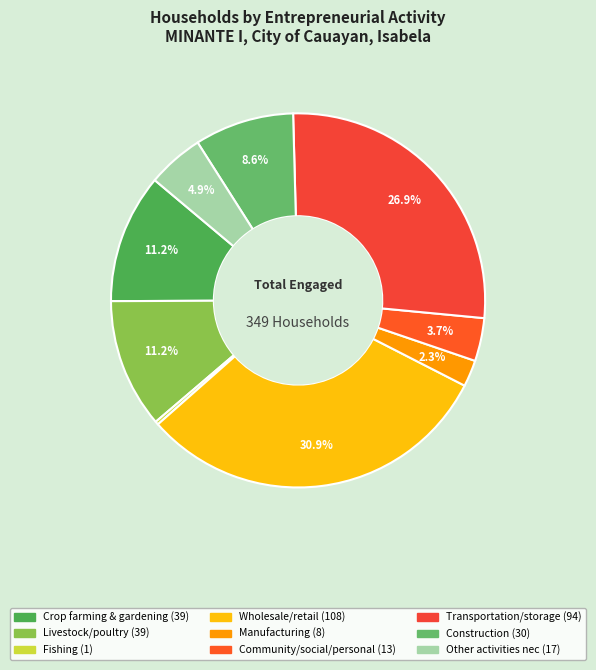

The Community/social/personal slice represents 4% of the pie. True or false?

True